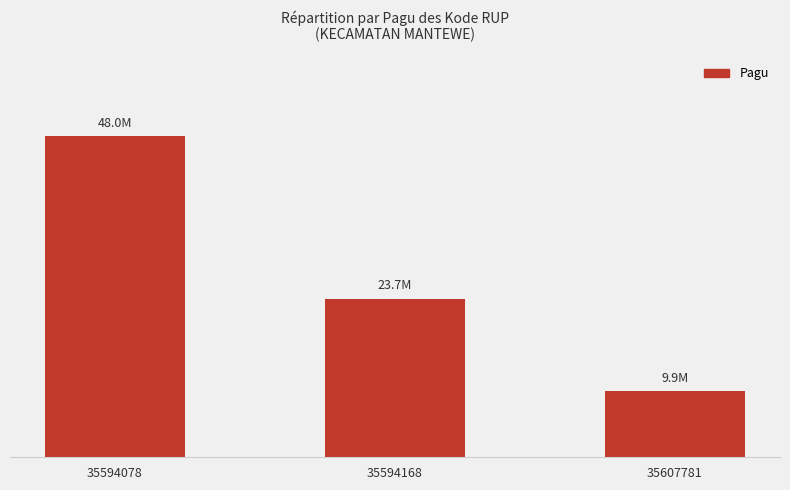

At which label does the data first exceed 23700000?

35594078